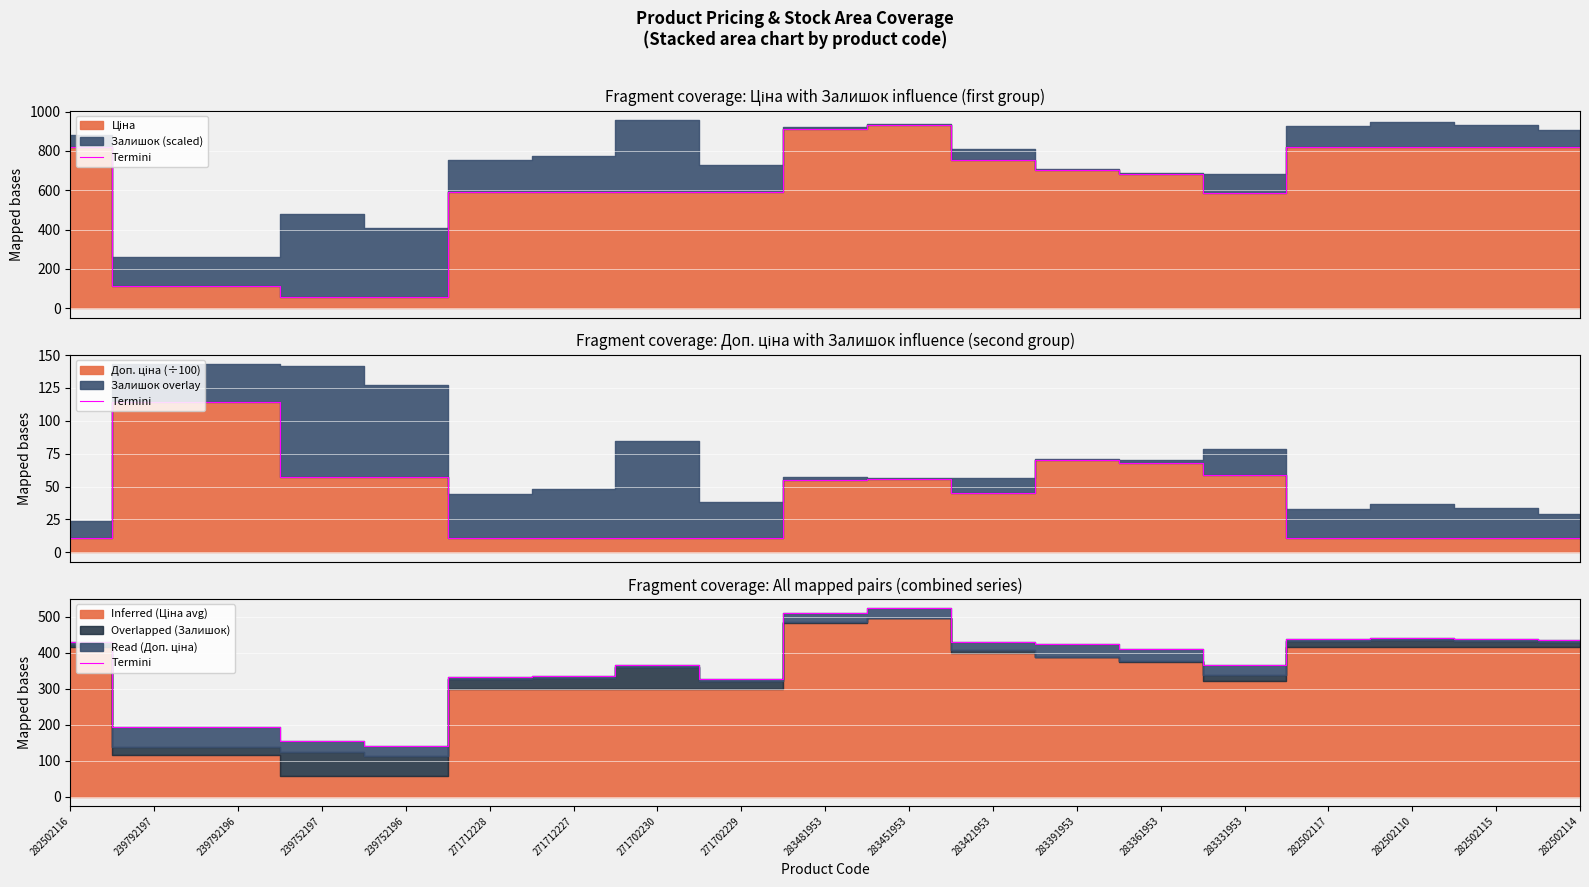

What is the label of the 16th point from the right?

239752197